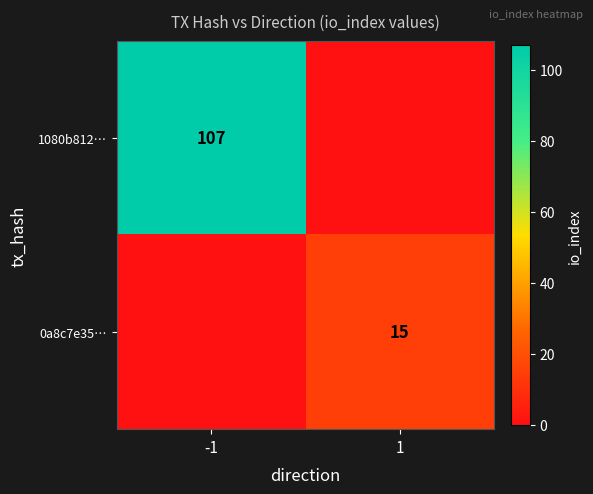

The value of 0a8c7e35… at 1 is 26. True or false?

False